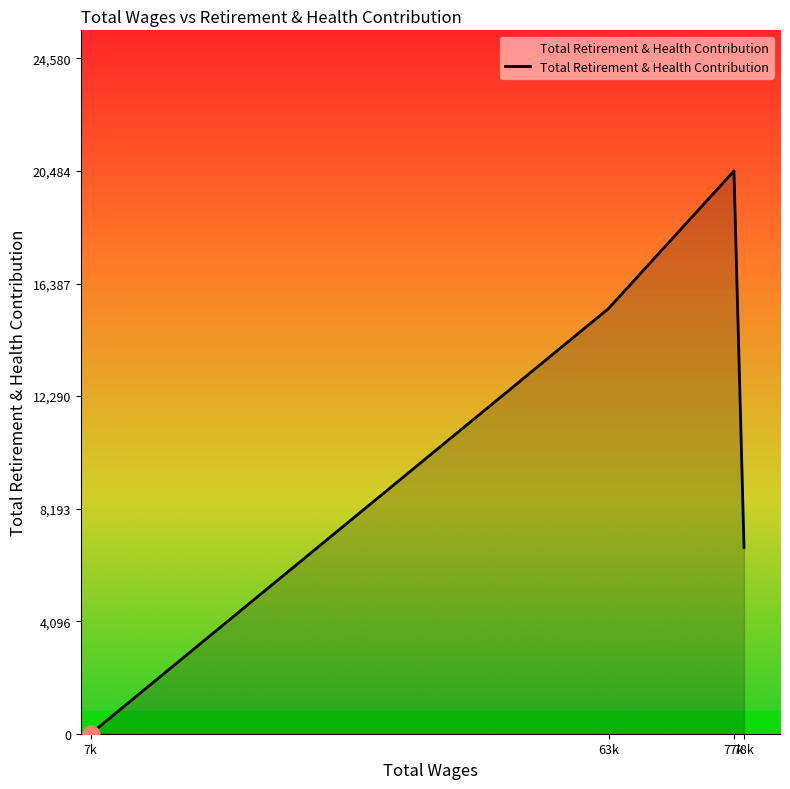

How many interior local peaks (higher than both neighbors) does the data have?

1